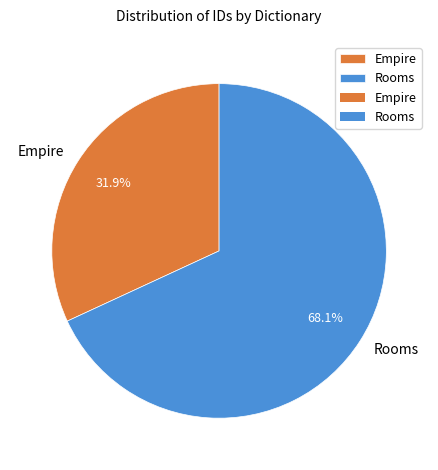

True or false: Rooms accounts for 78% of the total.

False